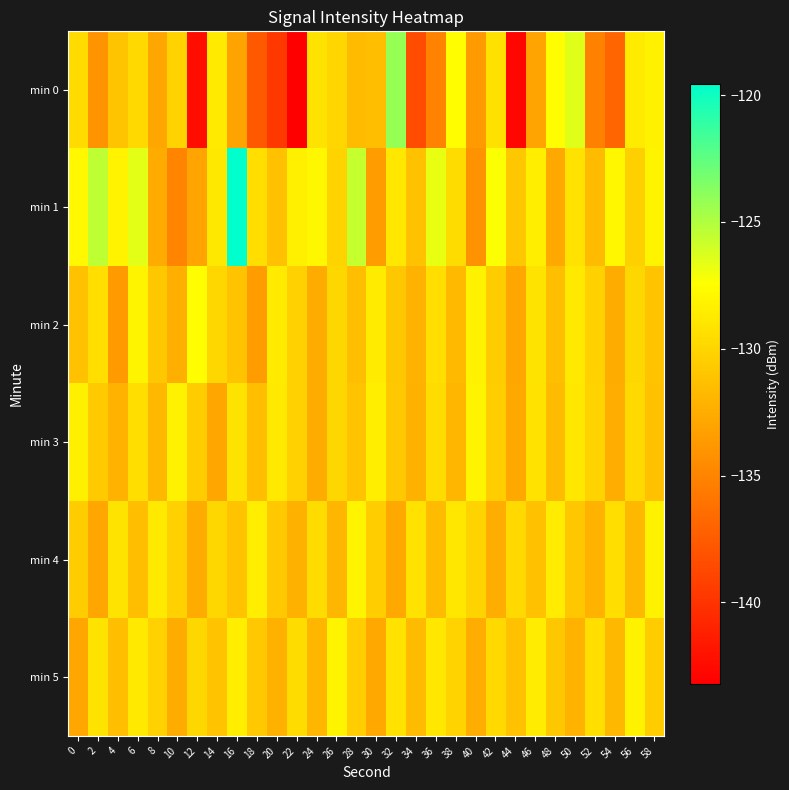

Reading left to right, transcribe all the data shown in this chart.

min 0: 0=-129.6	2=-134.1	4=-131.1	6=-129.8	8=-132.9	10=-130.2	12=-142.3	14=-128.7	16=-133.1	18=-137.6	20=-139.7	22=-143.2	24=-129.1	26=-129.9	28=-131.6	30=-131.4	32=-124.2	34=-138.5	36=-135.1	38=-127.6	40=-133.7	42=-129.3	44=-142.8	46=-133.0	48=-127.5	50=-126.5	52=-135.2	54=-136.9	56=-128.7	58=-128.3
min 1: 0=-127.8	2=-125.4	4=-128.2	6=-126.6	8=-132.6	10=-135.0	12=-133.0	14=-128.8	16=-119.5	18=-129.5	20=-131.2	22=-128.3	24=-127.9	26=-130.1	28=-125.7	30=-133.4	32=-128.9	34=-131.2	36=-126.8	38=-129.6	40=-134.1	42=-127.3	44=-130.9	46=-128.4	48=-132.7	50=-129.2	52=-131.6	54=-127.9	56=-130.3	58=-128.1
min 2: 0=-131.2	2=-129.4	4=-133.7	6=-128.1	8=-130.9	10=-132.3	12=-127.6	14=-129.9	16=-131.1	18=-133.4	20=-128.7	22=-130.2	24=-132.6	26=-129.9	28=-131.3	30=-128.7	32=-130.9	34=-132.1	36=-129.4	38=-131.7	40=-128.2	42=-130.6	44=-132.9	46=-129.1	48=-131.4	50=-128.8	52=-130.2	54=-132.6	56=-129.9	58=-131.1
min 3: 0=-128.3	2=-130.7	4=-132.1	6=-129.4	8=-131.8	10=-128.2	12=-130.6	14=-132.9	16=-129.1	18=-131.4	20=-128.8	22=-130.2	24=-132.6	26=-129.9	28=-131.1	30=-128.4	32=-130.8	34=-132.2	36=-129.6	38=-131.9	40=-128.1	42=-130.4	44=-132.8	46=-129.2	48=-131.6	50=-128.9	52=-130.1	54=-132.4	56=-129.8	58=-131.2
min 4: 0=-130.6	2=-132.9	4=-129.1	6=-131.4	8=-128.8	10=-130.2	12=-132.6	14=-129.9	16=-131.1	18=-128.4	20=-130.8	22=-132.2	24=-129.6	26=-131.9	28=-128.1	30=-130.4	32=-132.8	34=-129.2	36=-131.6	38=-128.9	40=-130.1	42=-132.4	44=-129.8	46=-131.2	48=-128.6	50=-130.9	52=-132.1	54=-129.4	56=-131.8	58=-128.2
min 5: 0=-132.9	2=-129.1	4=-131.4	6=-128.8	8=-130.2	10=-132.6	12=-129.9	14=-131.1	16=-128.4	18=-130.8	20=-132.2	22=-129.6	24=-131.9	26=-128.1	28=-130.4	30=-132.8	32=-129.2	34=-131.6	36=-128.9	38=-130.1	40=-132.4	42=-129.8	44=-131.2	46=-128.6	48=-130.9	50=-132.1	52=-129.4	54=-131.8	56=-128.2	58=-130.6